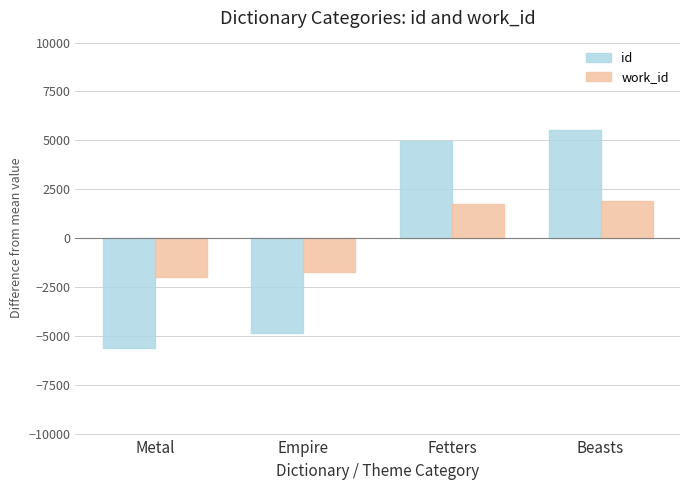

Reading right to left, transcribe all the data shown in this chart.

id: 5504	4947	-4843	-5608
work_id: 1913	1770	-1709	-1974